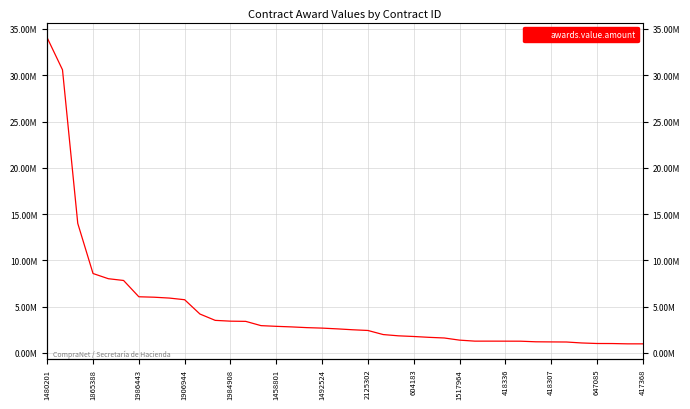

Which category has the highest value across all series?

1480201